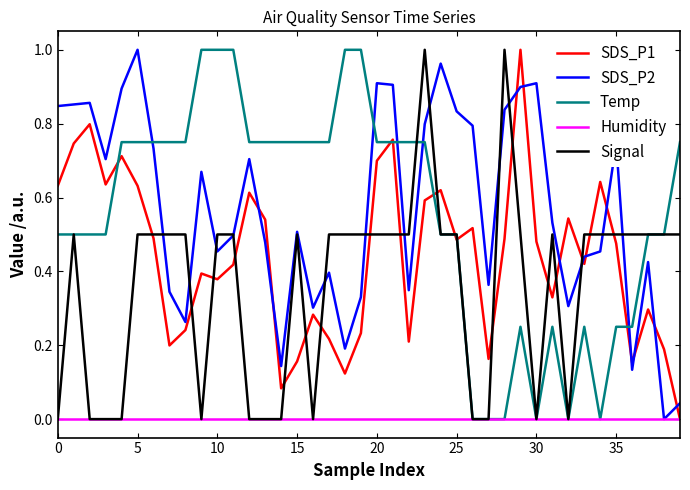

How many Signal values are between 0 and 1?

40